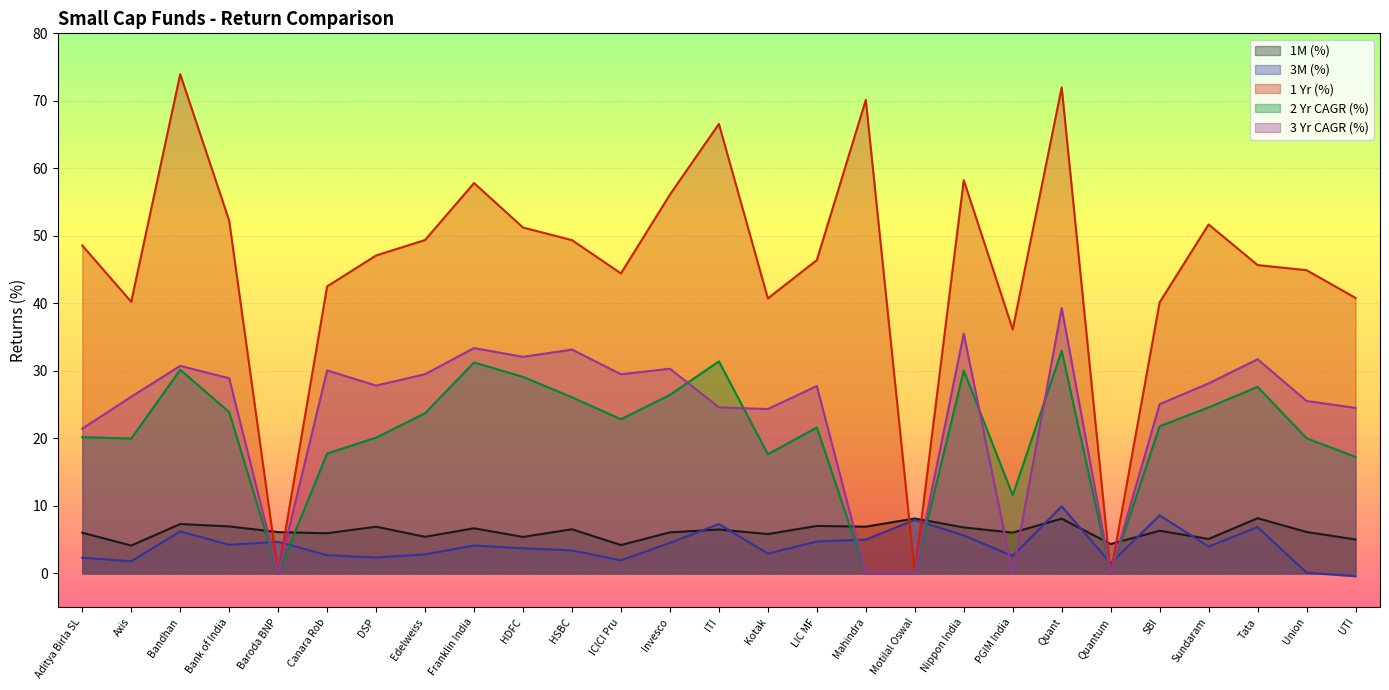

Which category has the lowest value across all series?

UTI